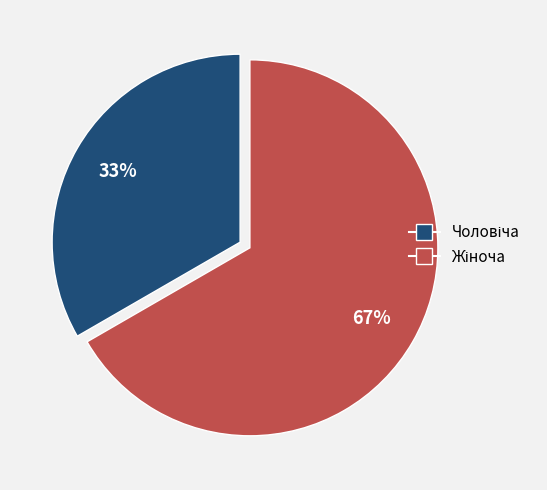

To the nearest percent, what is the average slice percentage?

50%